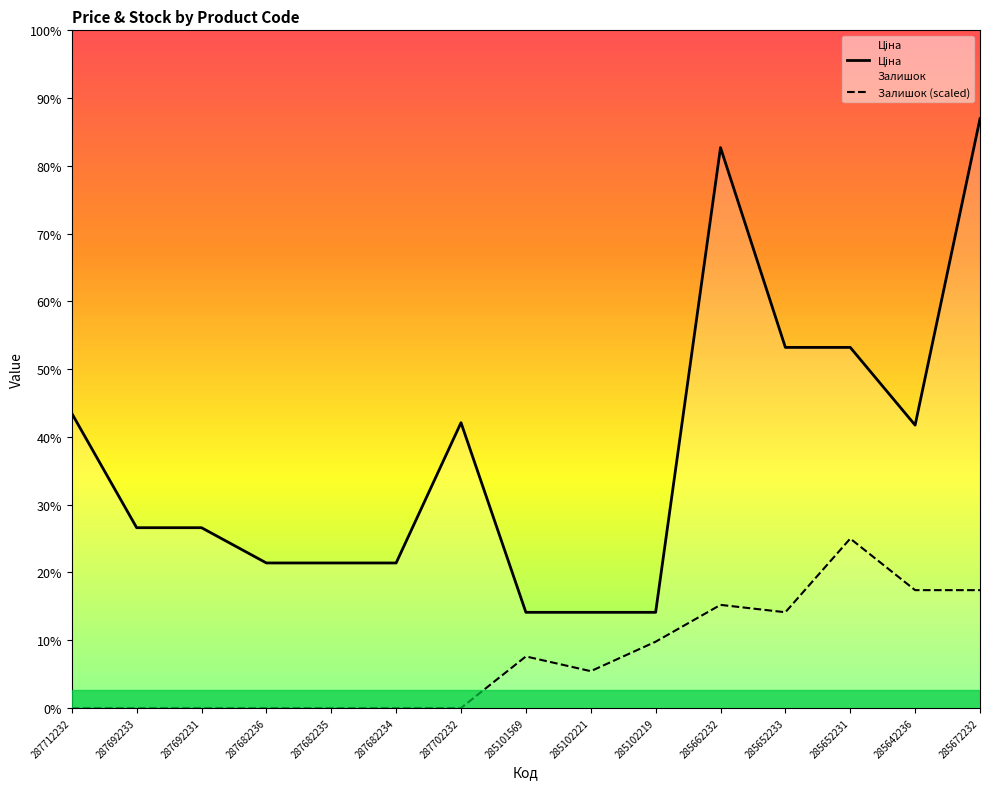

The value of Ціна at 285672232 is 96809.3. True or false?

False